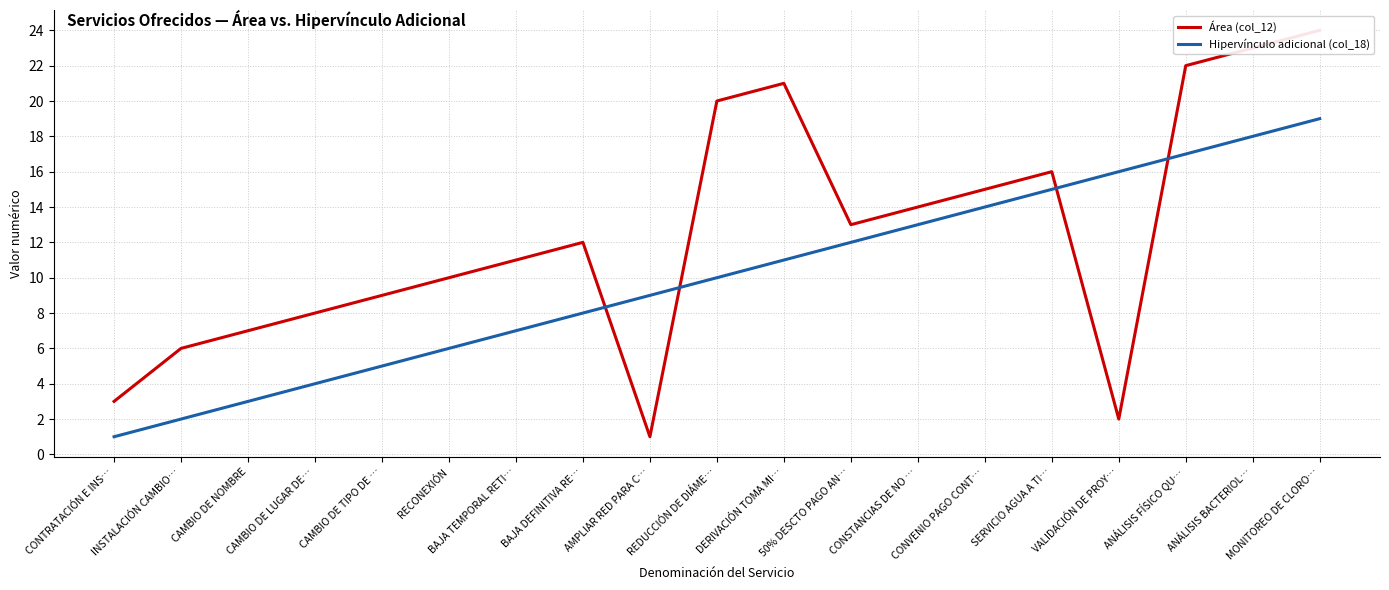

Does the chart display data point markers on the line(s)?

No